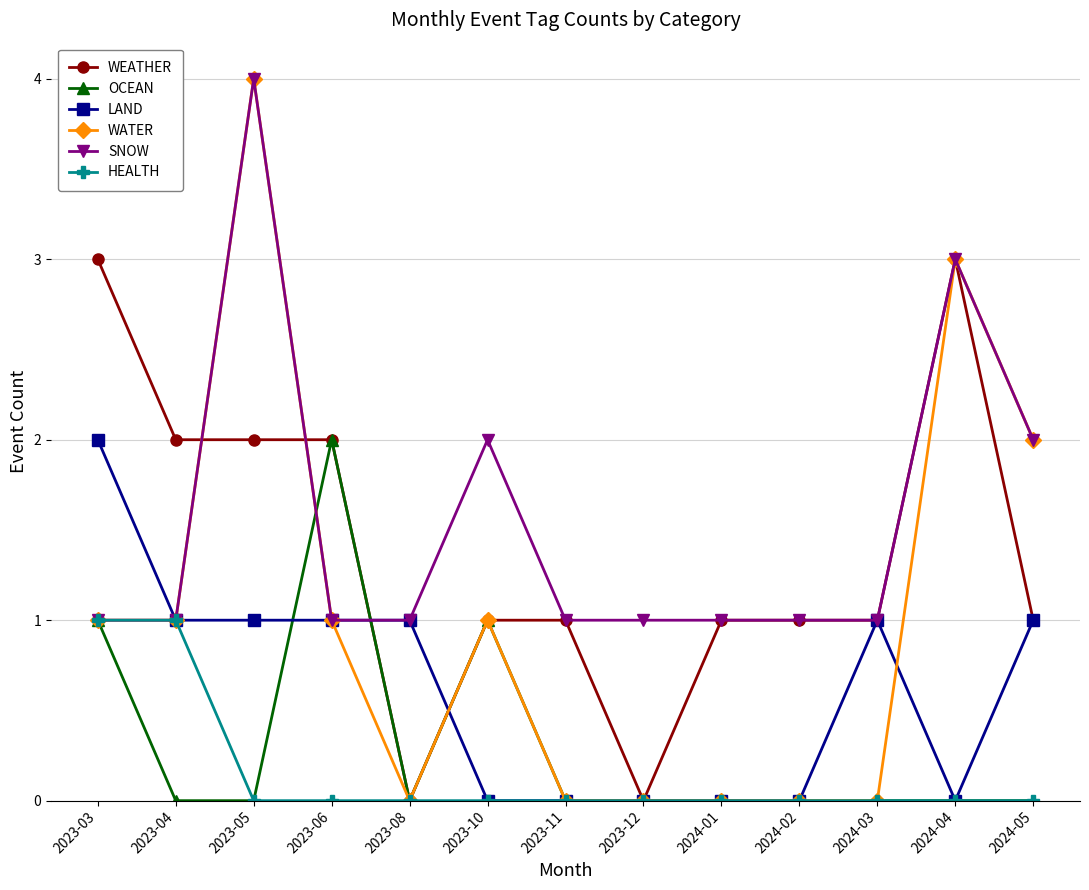

Where is the first local maximum for WATER?

2023-05